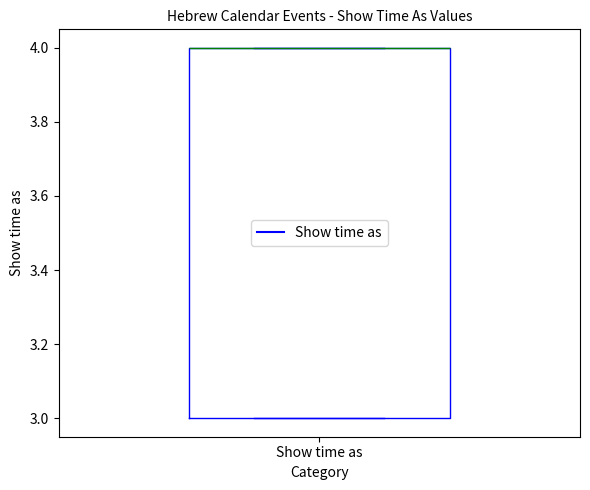

Where is the lower edge of the box for Show time as on the y-axis? The values are not printed on the chart, so give them approximately, as read against the axis.

3